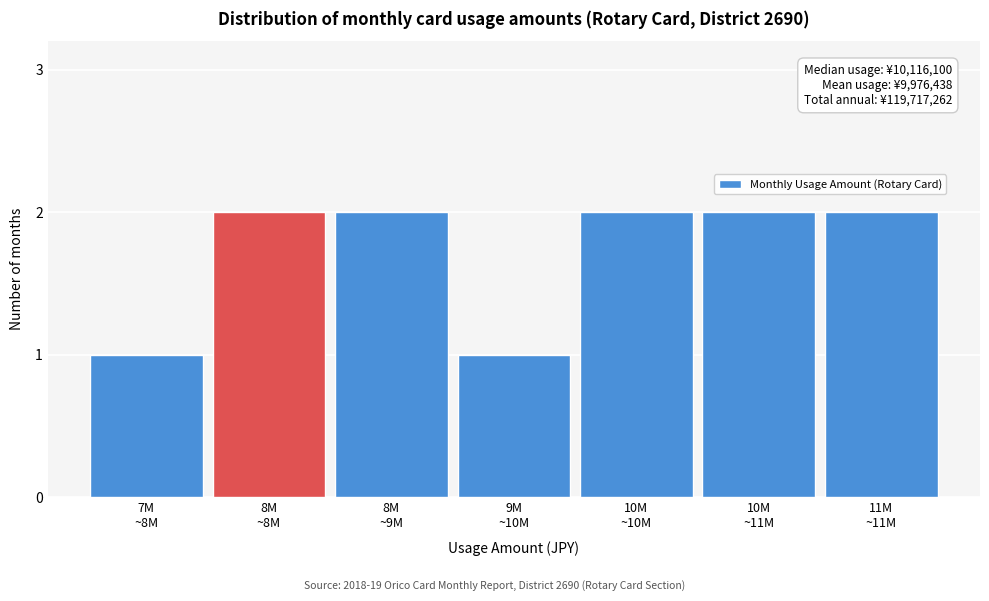

Reading left to right, list all the values displayed in this chart.

1	2	2	1	2	2	2